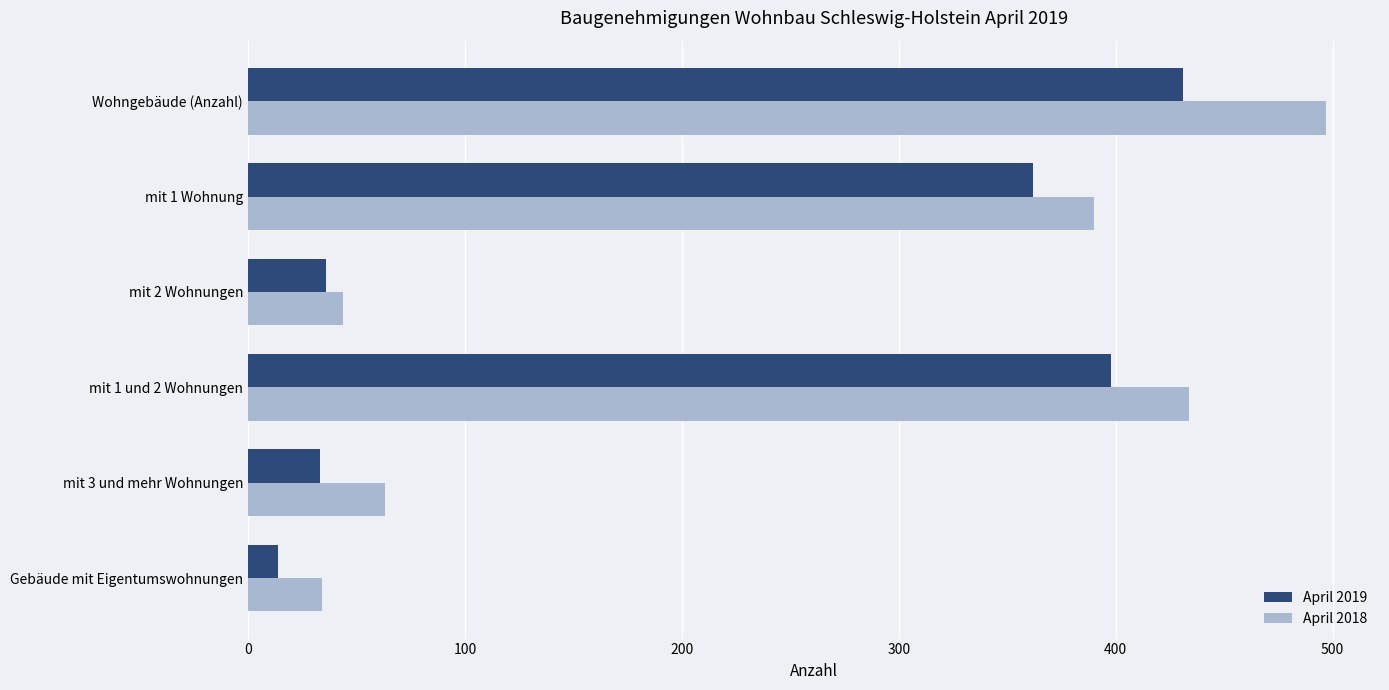

The value of April 2018 at mit 1 und 2 Wohnungen is 617. True or false?

False